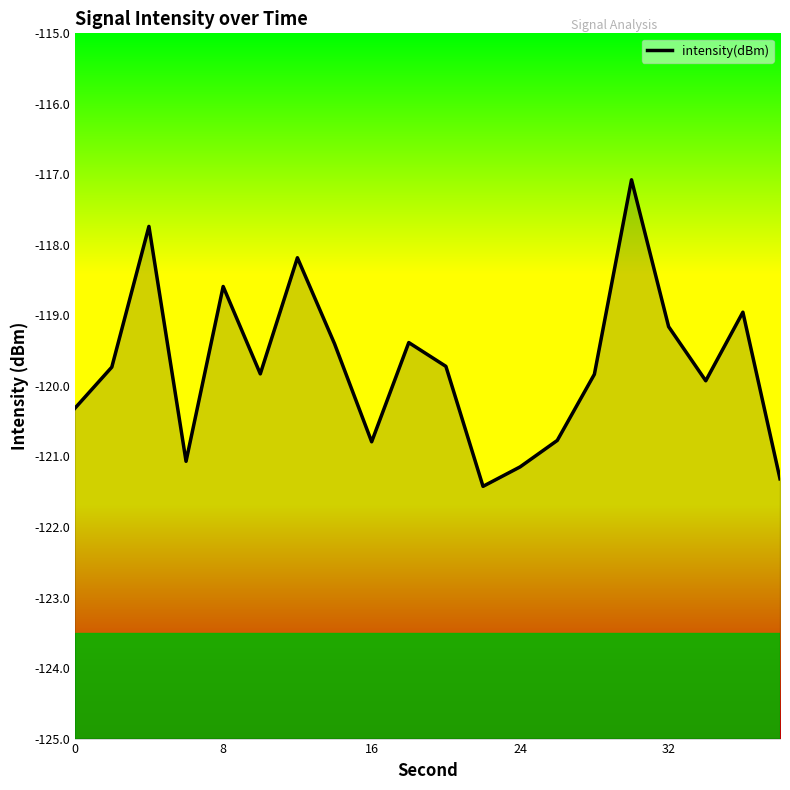

Reading right to left, list all the values displayed in this chart.

-121.3	-119.0	-119.9	-119.2	-117.1	-119.8	-120.8	-121.1	-121.4	-119.7	-119.4	-120.8	-119.4	-118.2	-119.8	-118.6	-121.1	-117.7	-119.7	-120.3